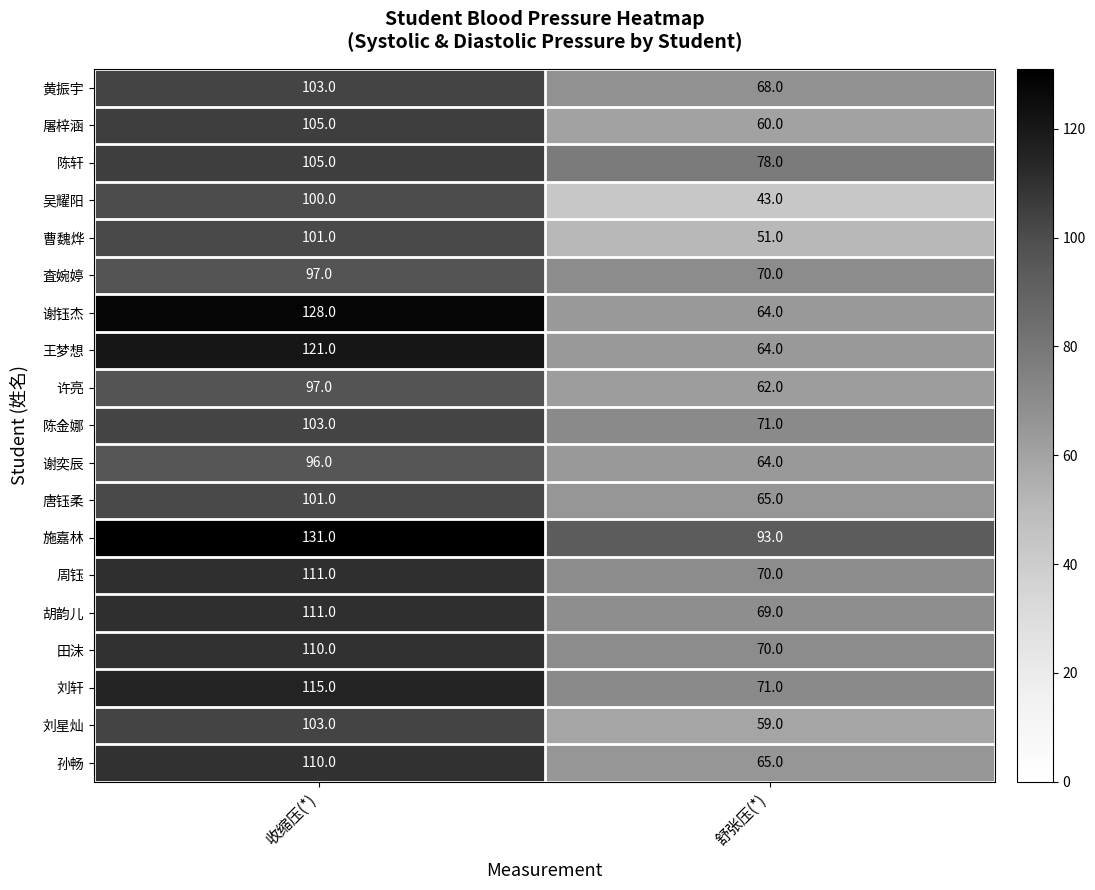

Is it true that 陈轩 equals 118 at 舒张压(*)?

False